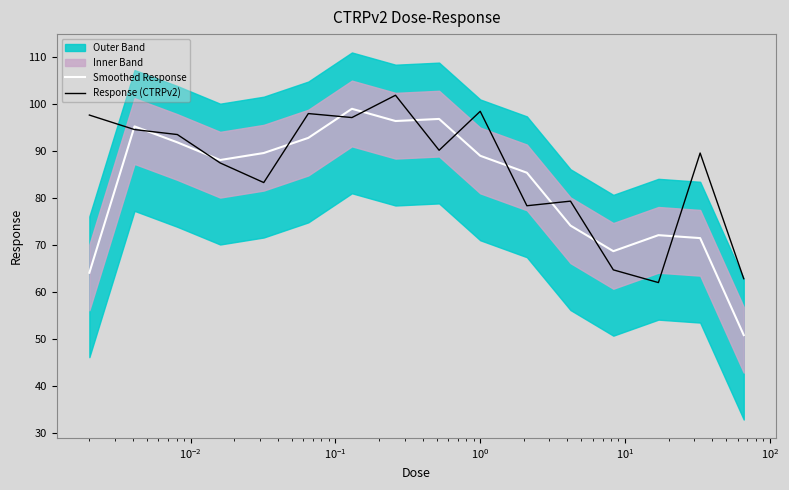

What is the value of the Response (CTRPv2) point at the 3rd from the left?

93.5